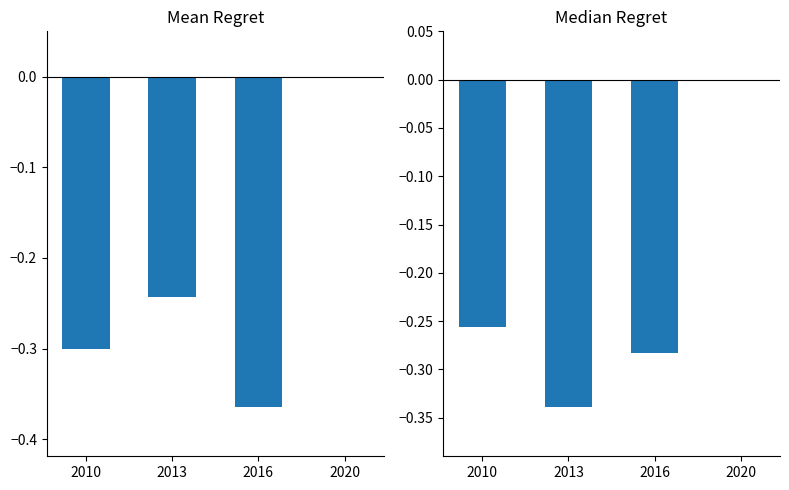

Reading left to right, what are all the values shown in this chart?

Mean Regret: -0.3	-0.2	-0.4	0.0
Median Regret: -0.3	-0.3	-0.3	0.0